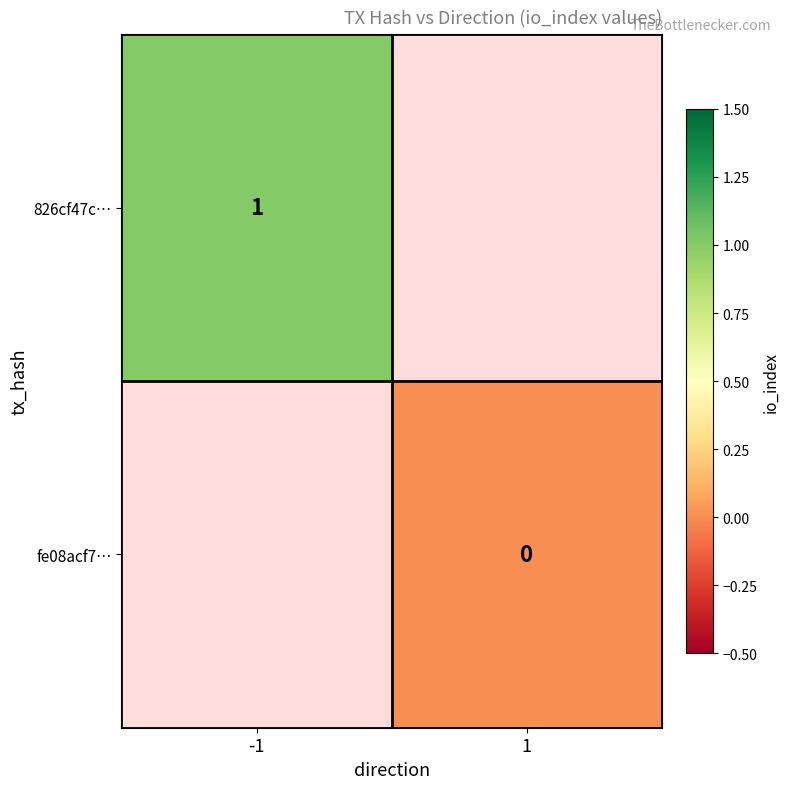

Is it true that 826cf47c… equals 0 at -1?

False